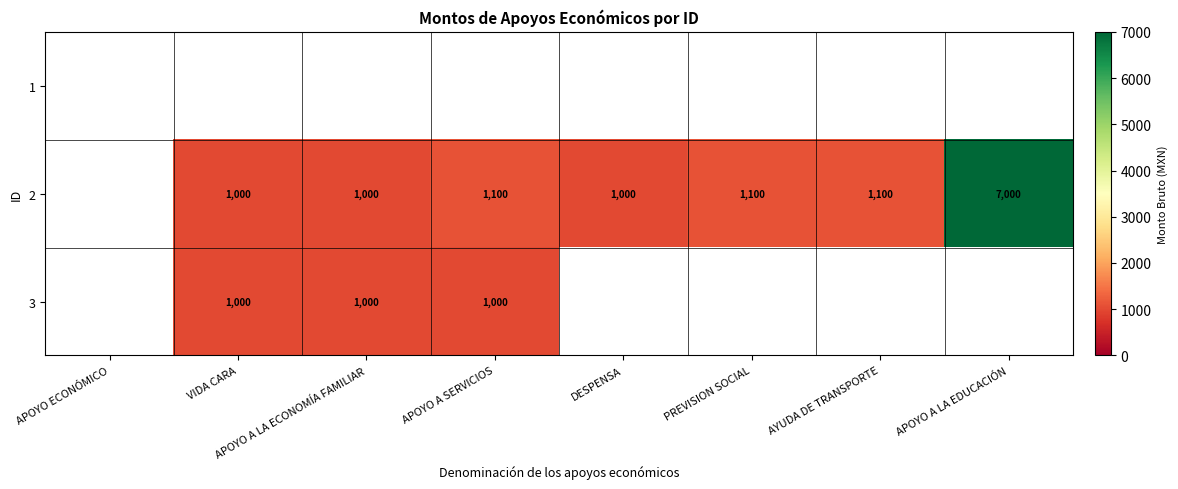

True or false: 3 has a value of 1000 at APOYO A LA ECONOMÍA FAMILIAR.

True